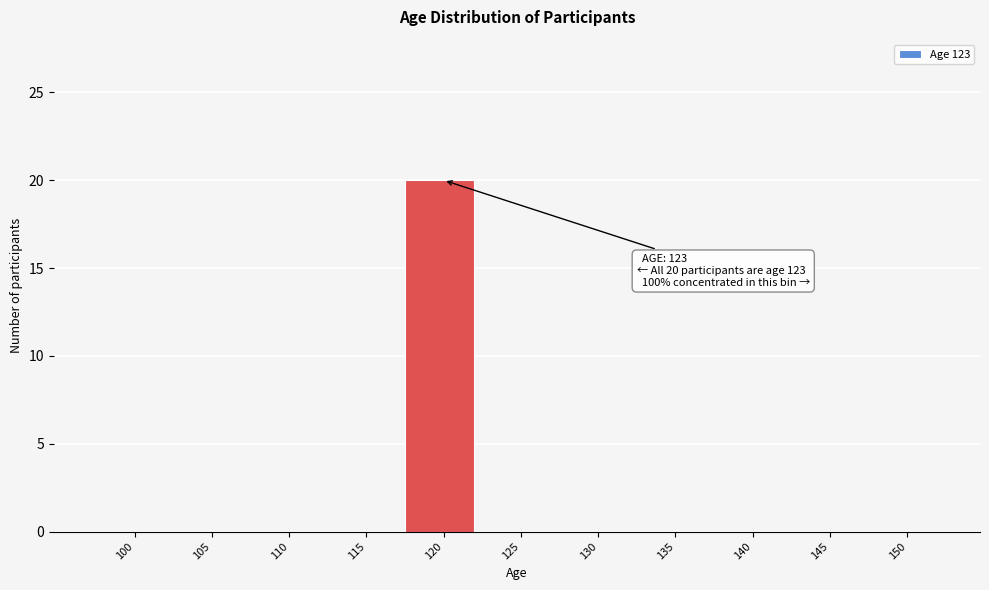

Reading left to right, list all the values displayed in this chart.

100=0	105=0	110=0	115=0	120=20	125=0	130=0	135=0	140=0	145=0	150=0